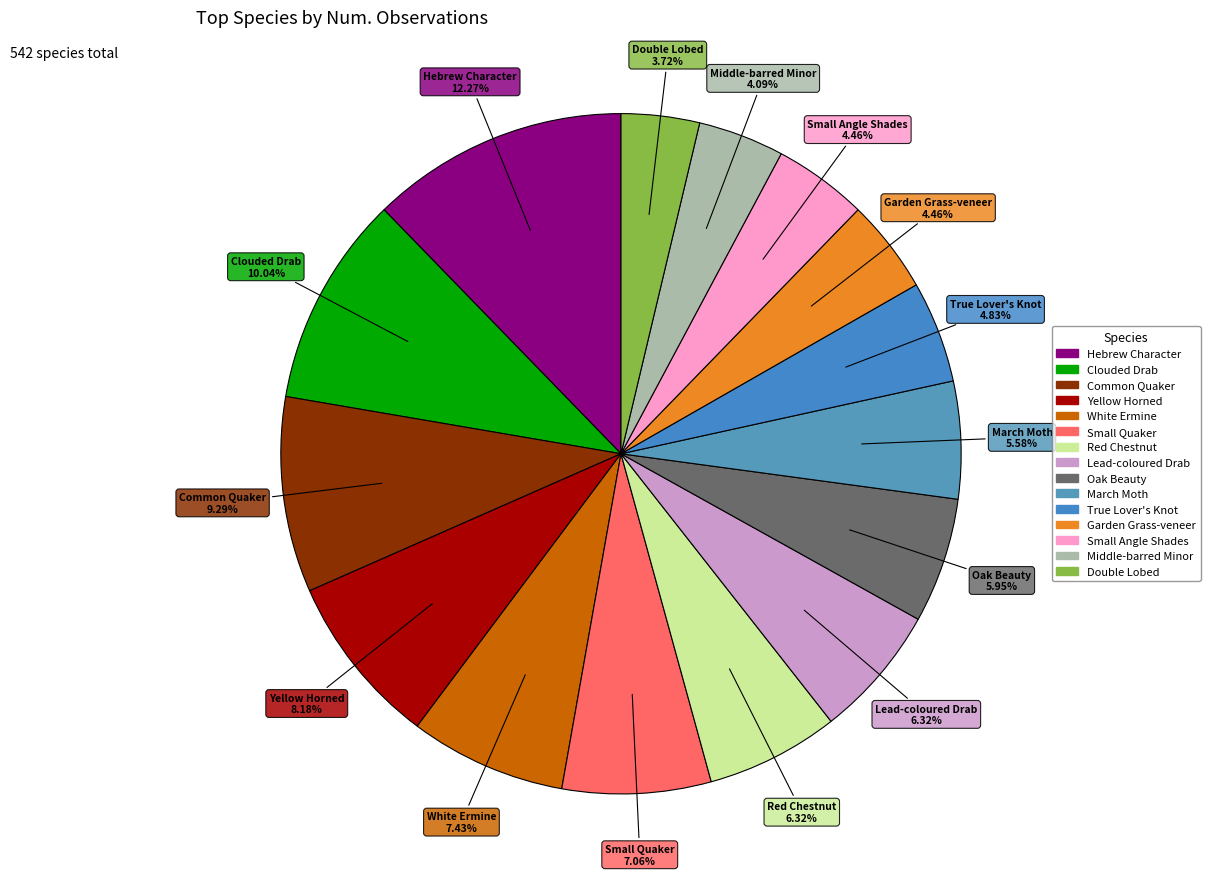

How many slices are in this pie chart?

15